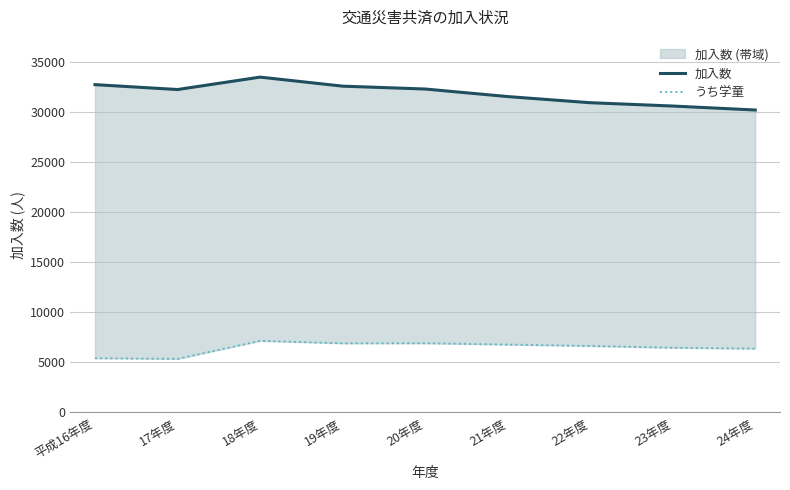

Rank the series at 17年度 from lowest to highest value.

うち学童, 加入数